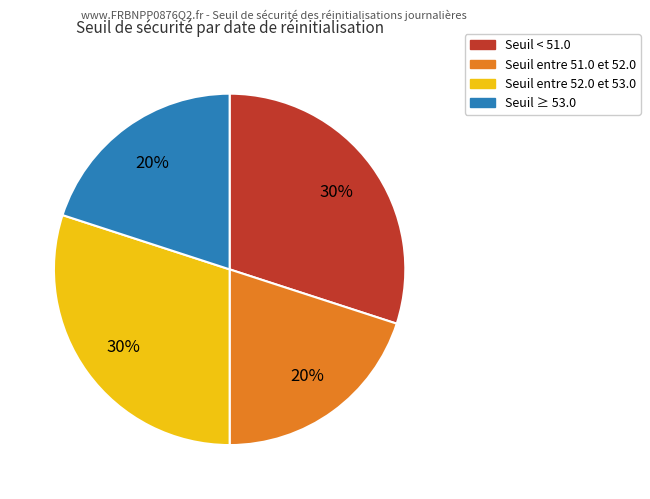

Is there any slice that represents more than half of the pie?

No